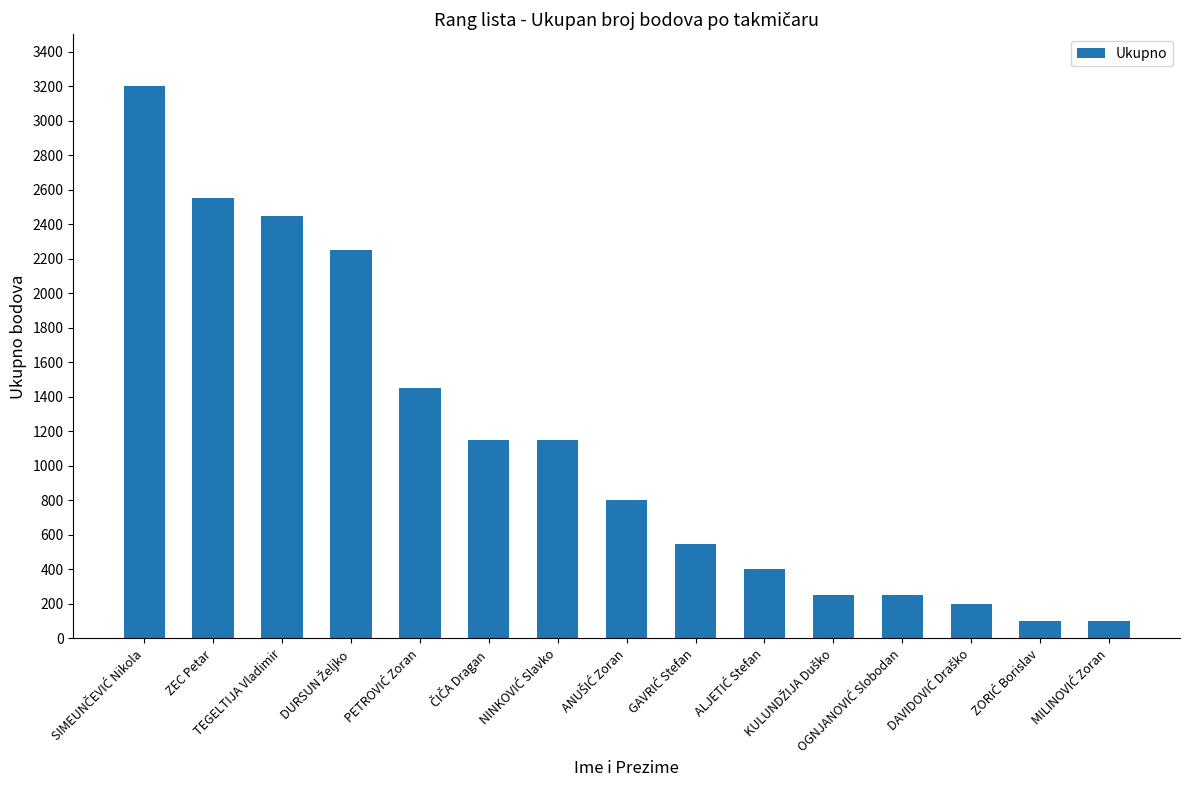

What is the value of the 2nd bar from the left?

2550